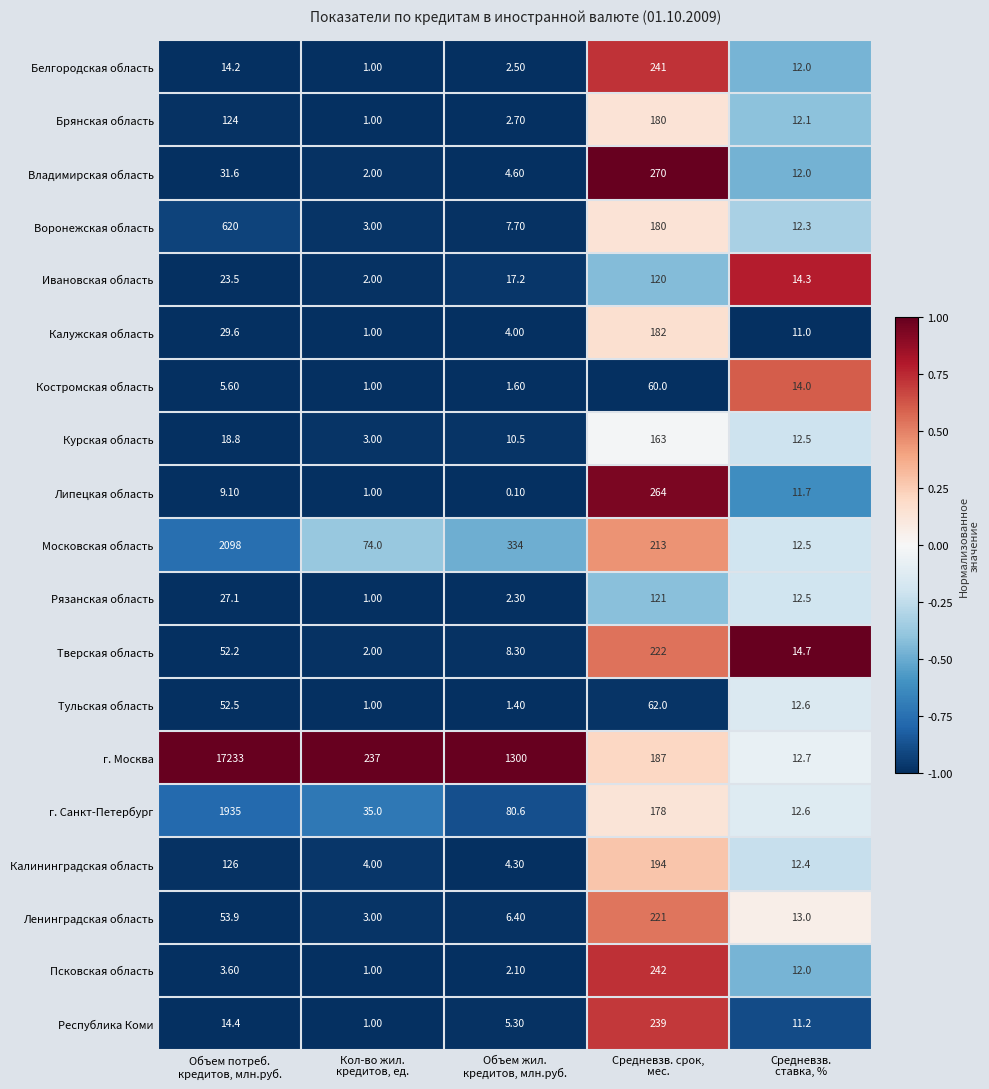

What is the sum of all Воронежская область values?

823.0